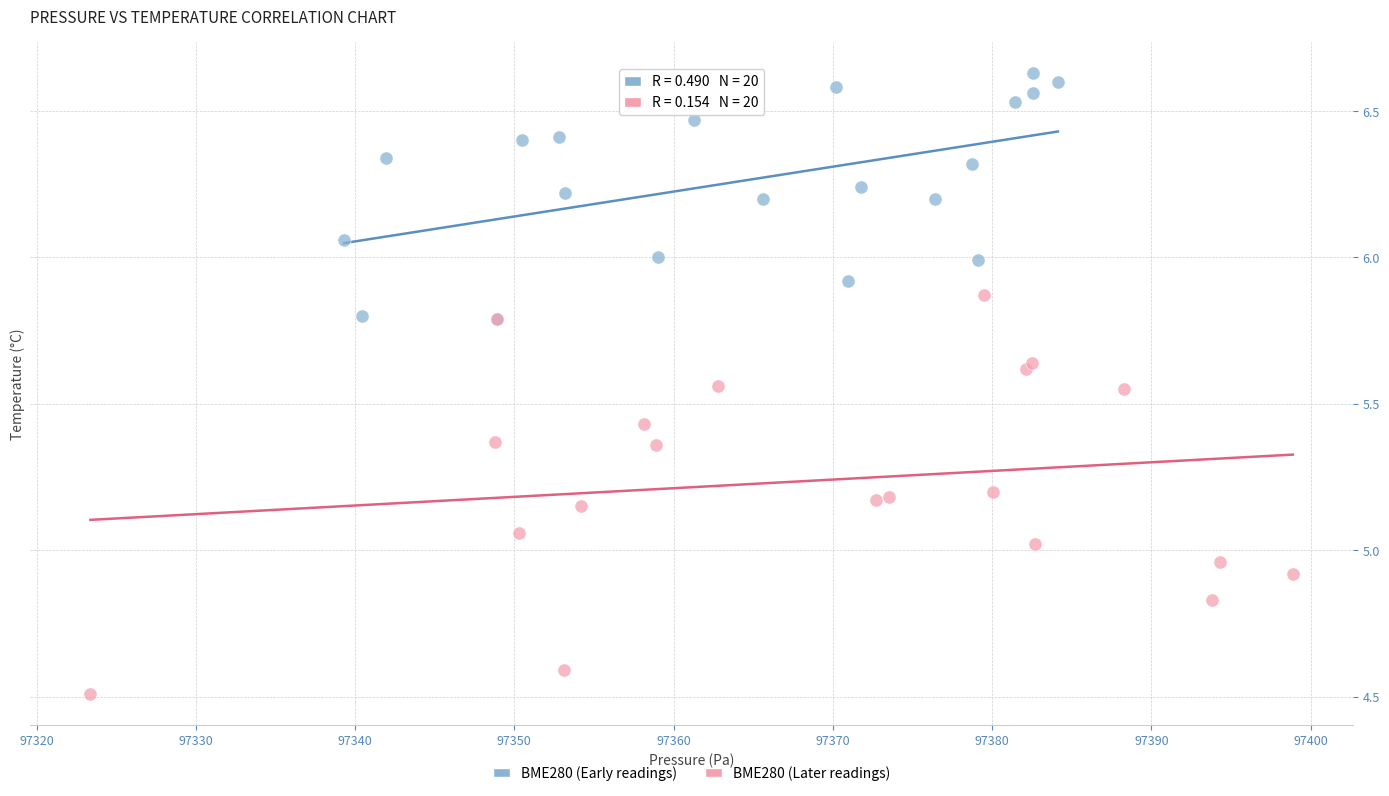

Which series has the largest Y range (max minus min)?

BME280 (Later readings)